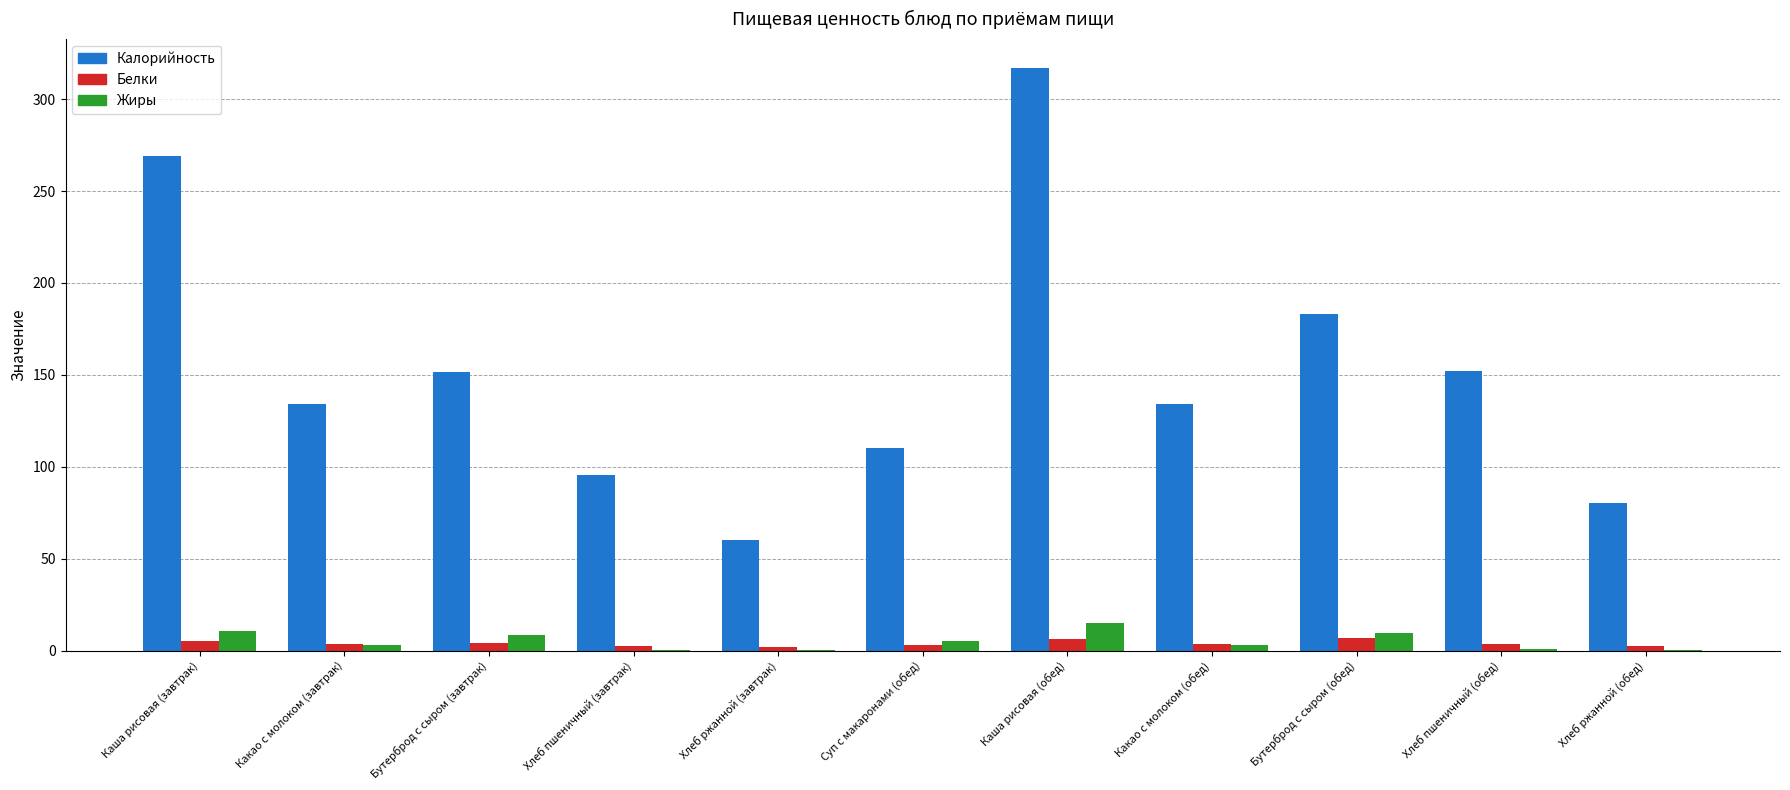

Are the bars horizontal?

No